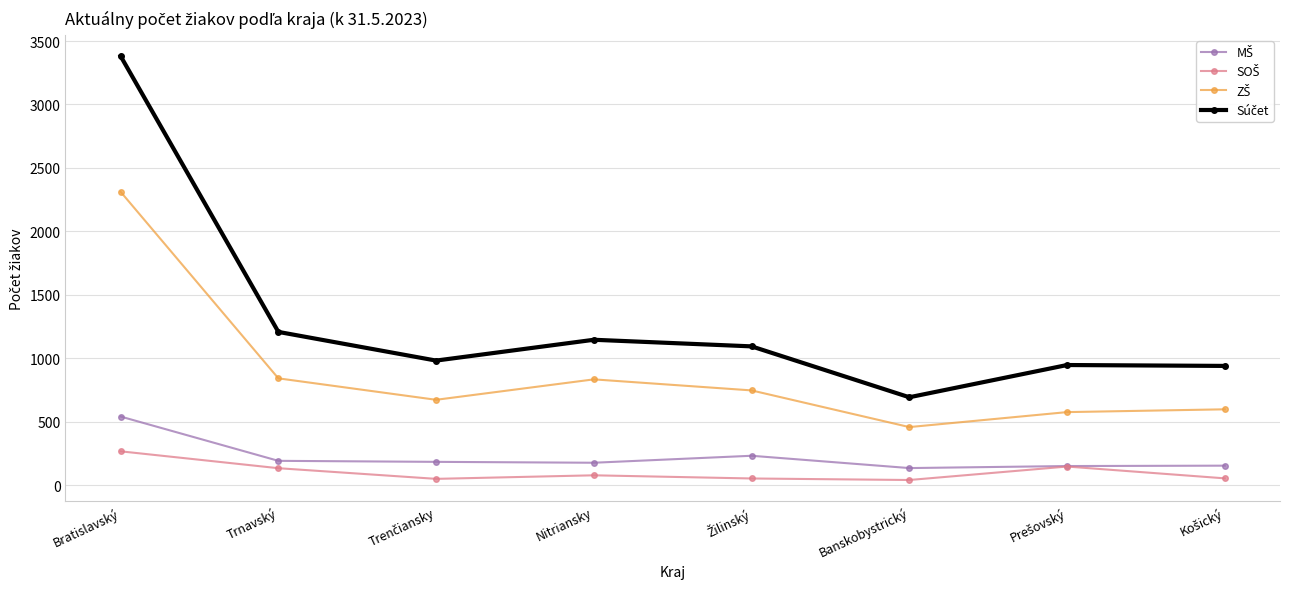

At how many categories does at least one series exceed 368?

8